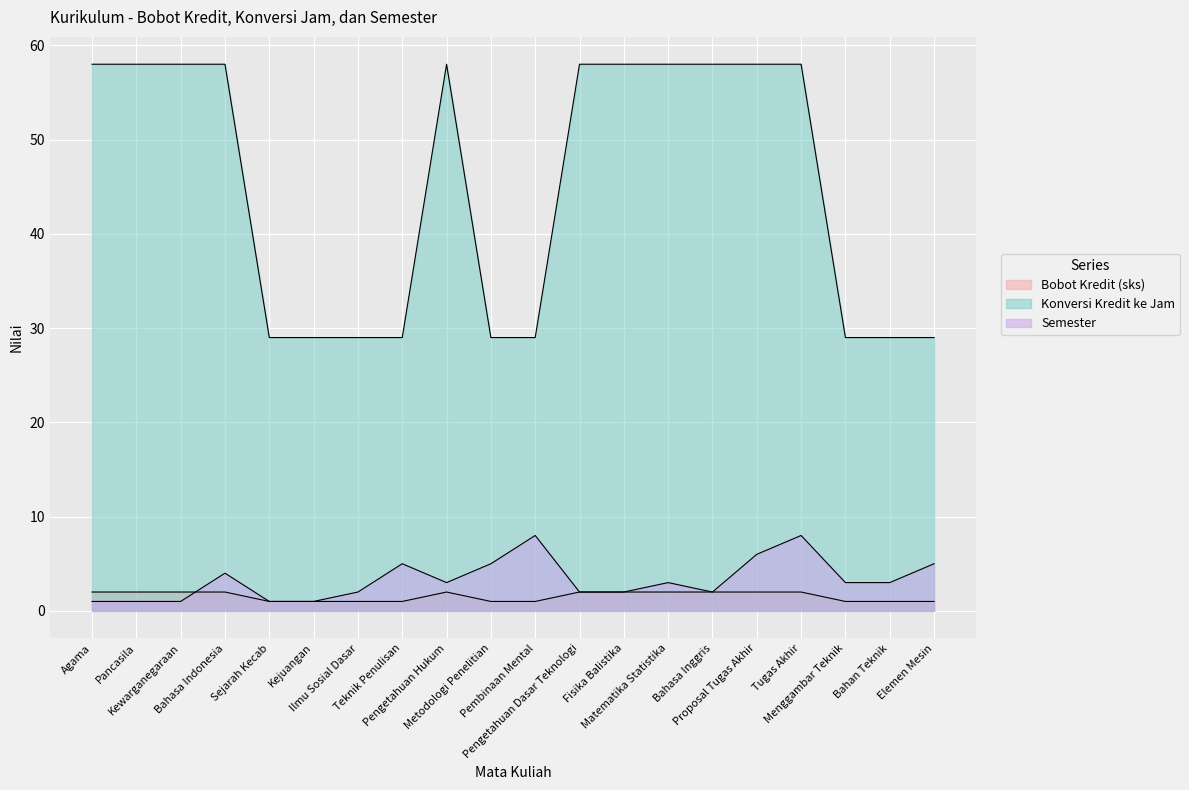

At how many categories does at least one series exceed 33?

11